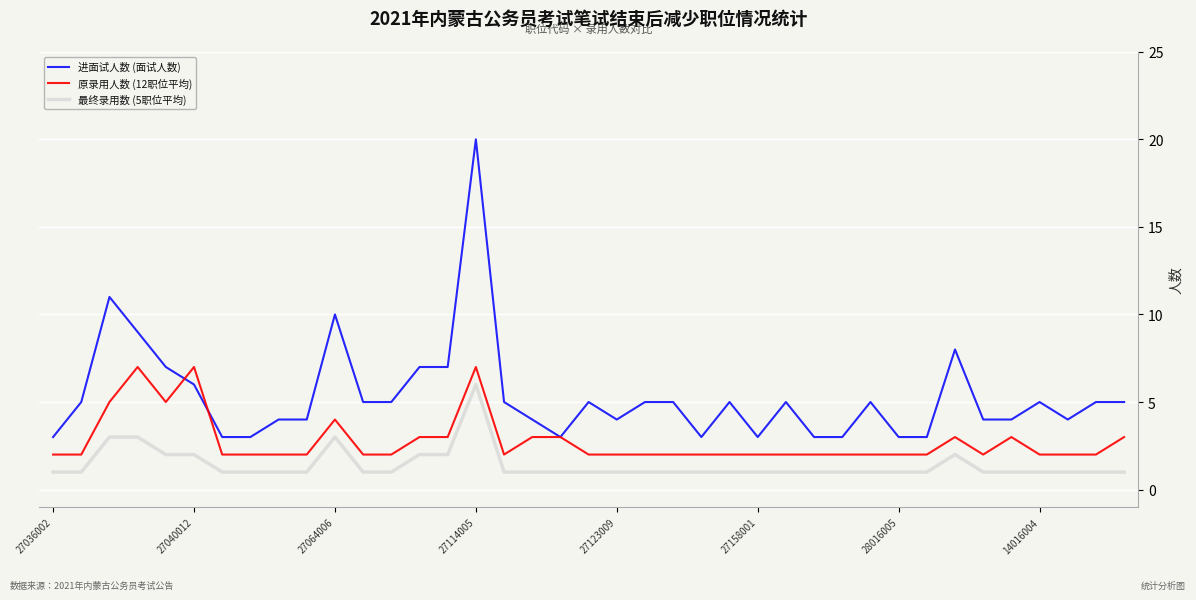

List the series in order of their overall mean, lowest first.

最终录用数 (5职位平均), 原录用人数 (12职位平均), 进面试人数 (面试人数)